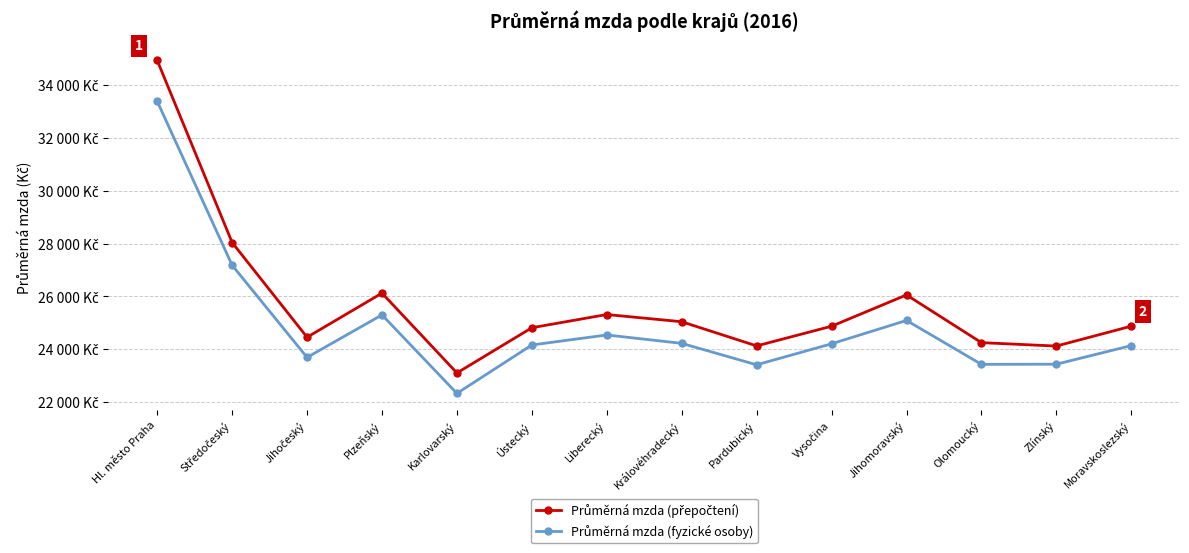

Is this an area chart (filled region under the line)?

No